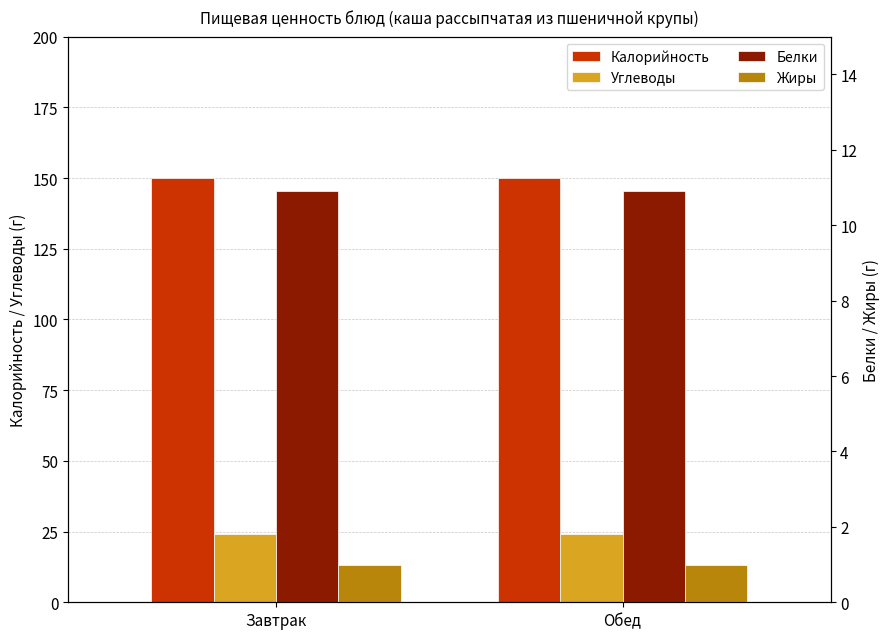

How many bars are there in each group?

4